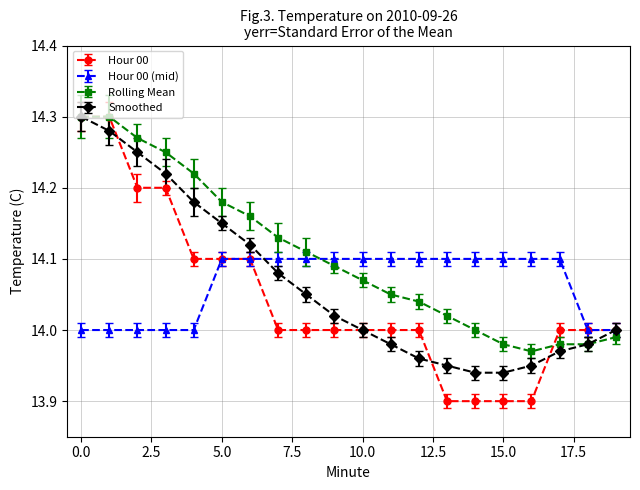

Which series has the largest total across all categories?

Rolling Mean